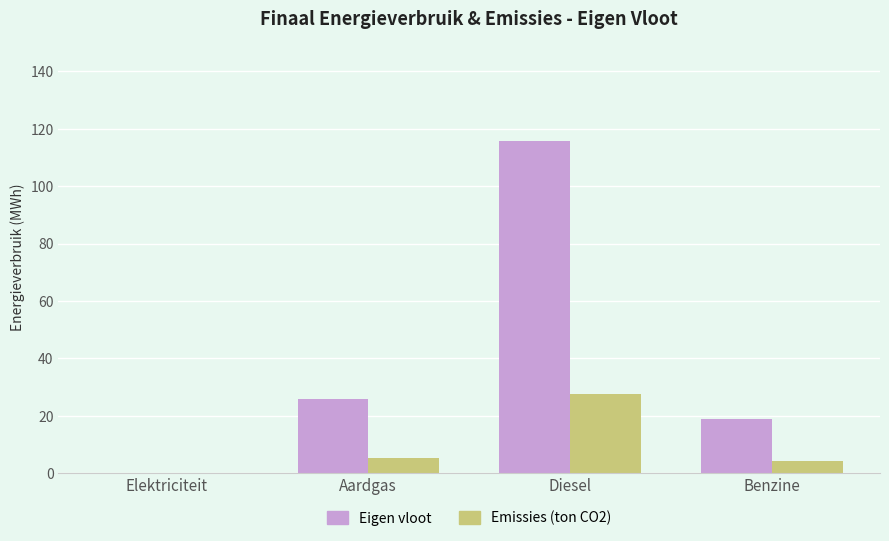

The Emissies (ton CO2) series shows 4.3 at Benzine. True or false?

True